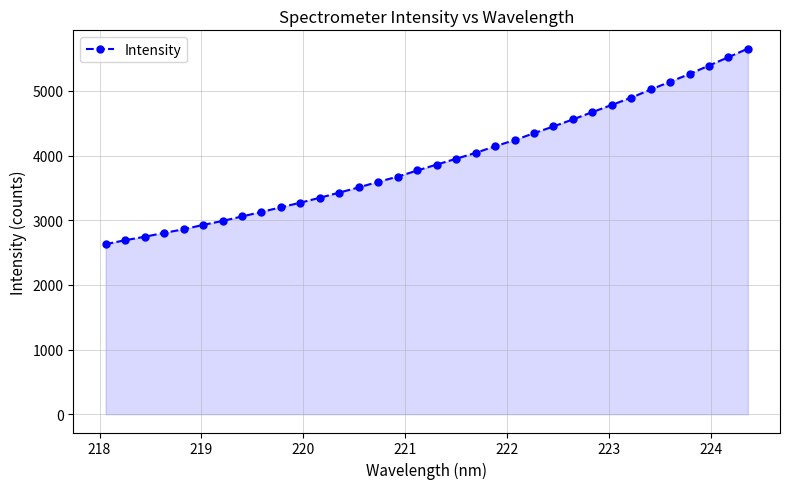

What is the greatest value displayed?

5653.8